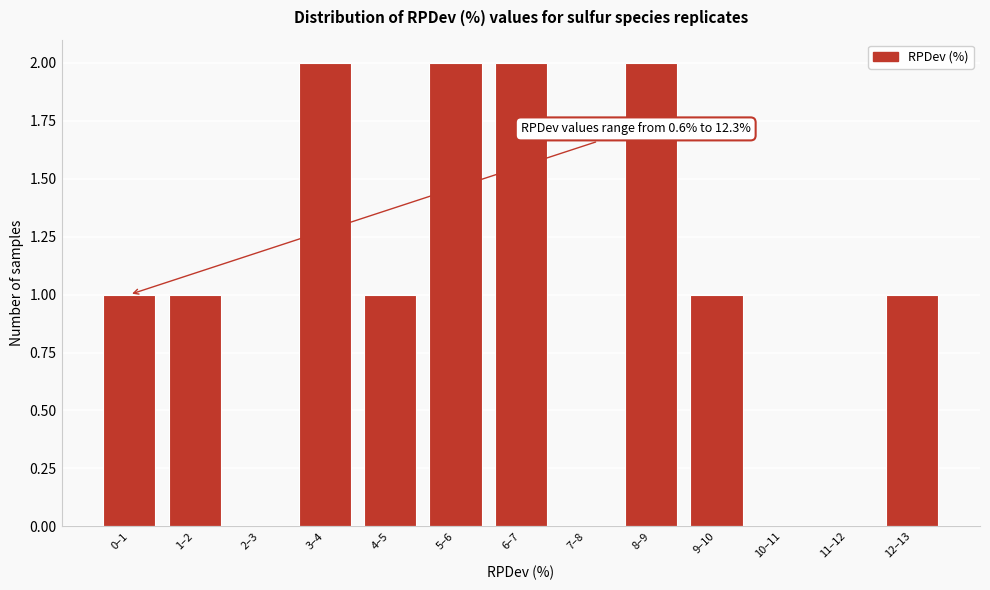

Reading left to right, list all the values displayed in this chart.

0–1=1	1–2=1	2–3=0	3–4=2	4–5=1	5–6=2	6–7=2	7–8=0	8–9=2	9–10=1	10–11=0	11–12=0	12–13=1